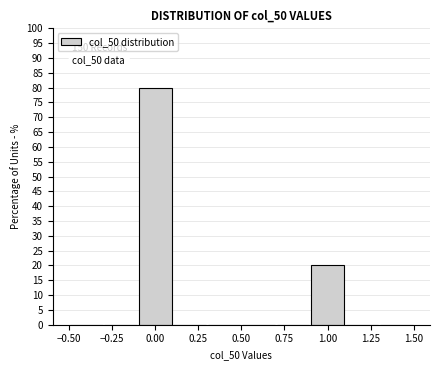

Over which range of the x-axis is the bar tallest?

-0.1 to 0.1